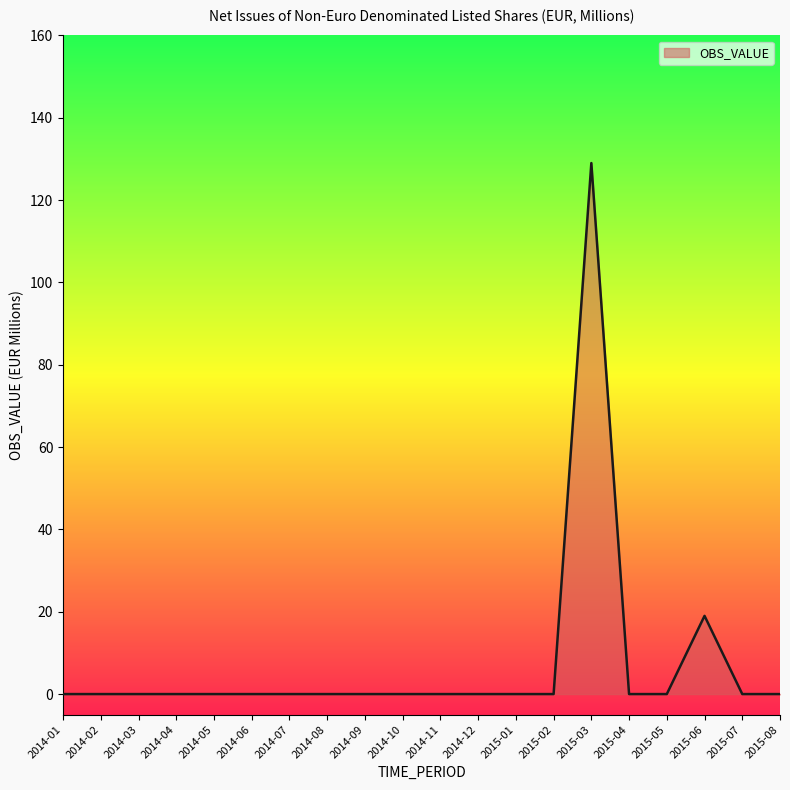

Reading left to right, what are all the values shown in this chart?

2014-01=0	2014-02=0	2014-03=0	2014-04=0	2014-05=0	2014-06=0	2014-07=0	2014-08=0	2014-09=0	2014-10=0	2014-11=0	2014-12=0	2015-01=0	2015-02=0	2015-03=129	2015-04=0	2015-05=0	2015-06=19	2015-07=0	2015-08=0